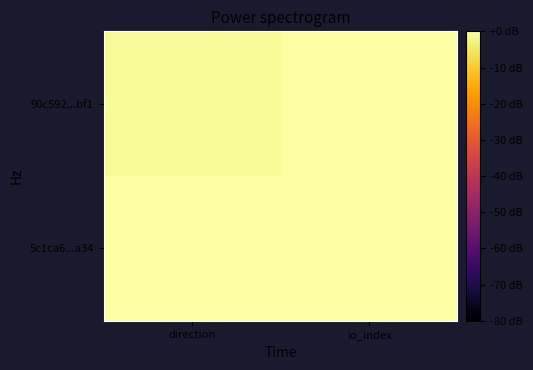

How many series are shown in this chart?

2